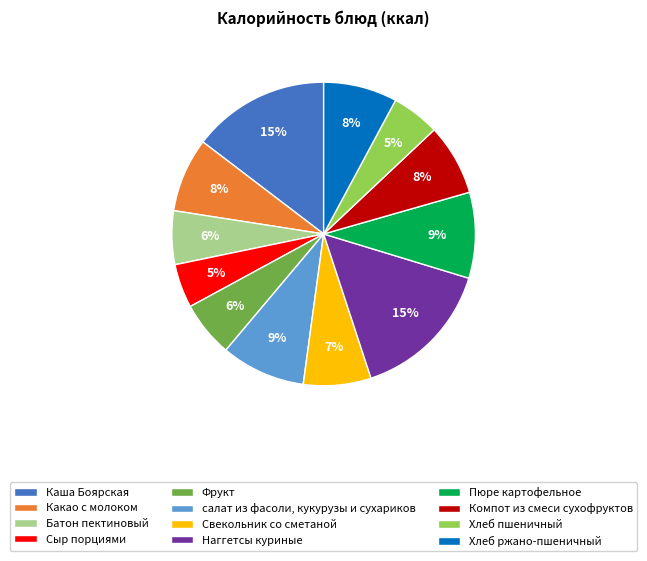

Which has a higher value, Каша Боярская or Компот из смеси сухофруктов?

Каша Боярская